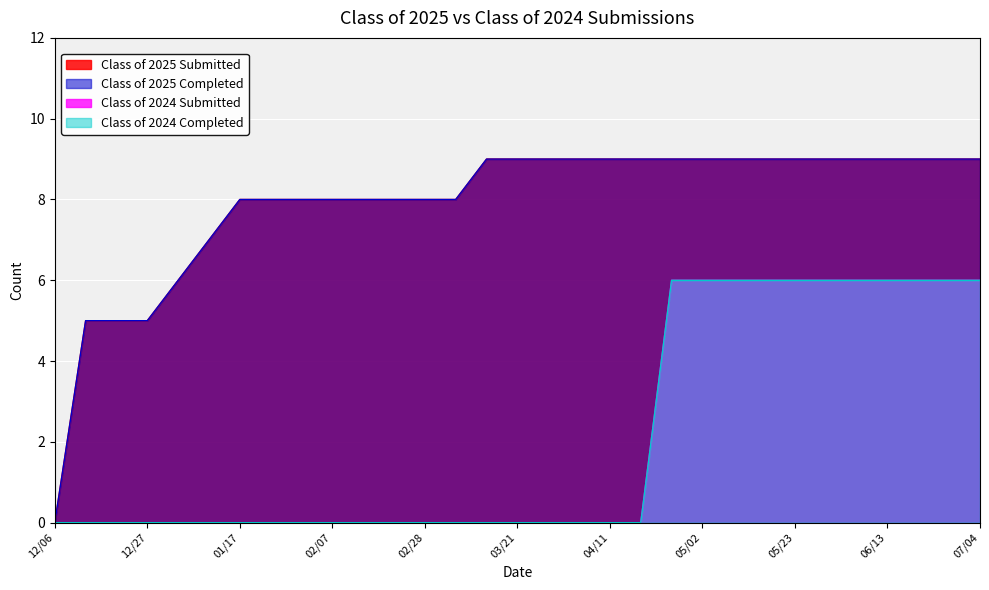

Does the chart display data point markers on the line(s)?

No